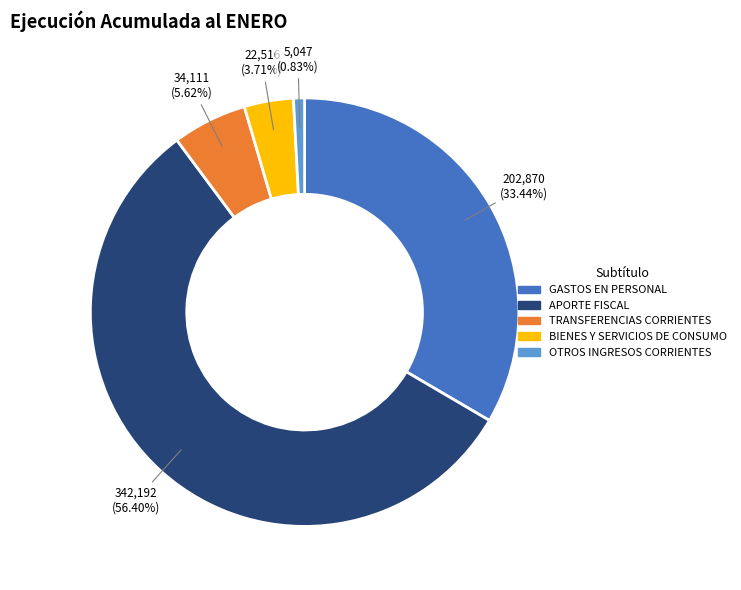

Does any single category account for the majority?

Yes